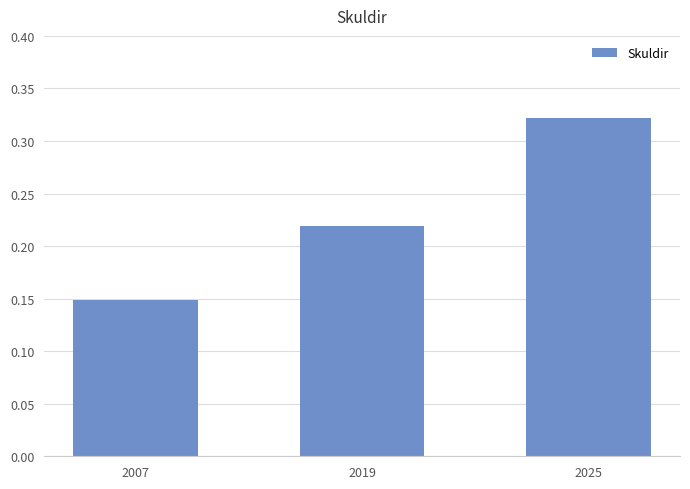

List the labels in order of value, smallest first.

2007, 2019, 2025